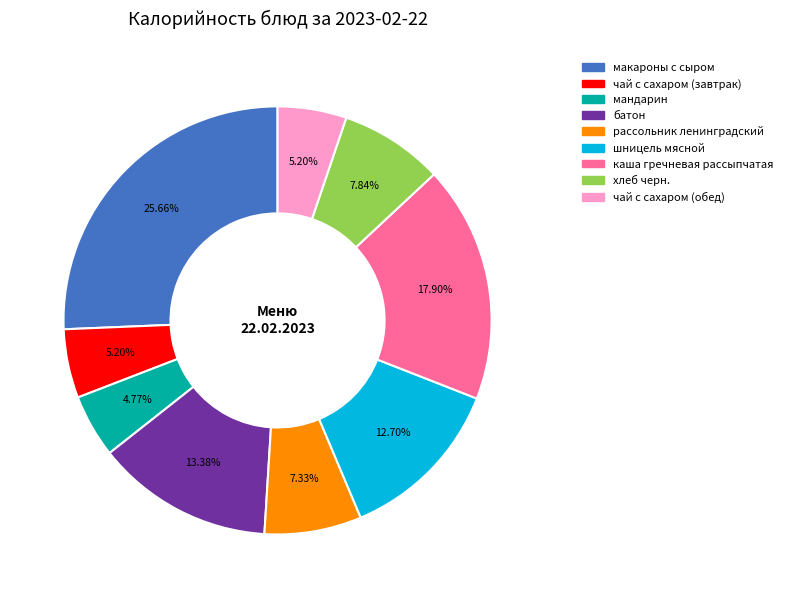

Is мандарин the majority of the pie?

No